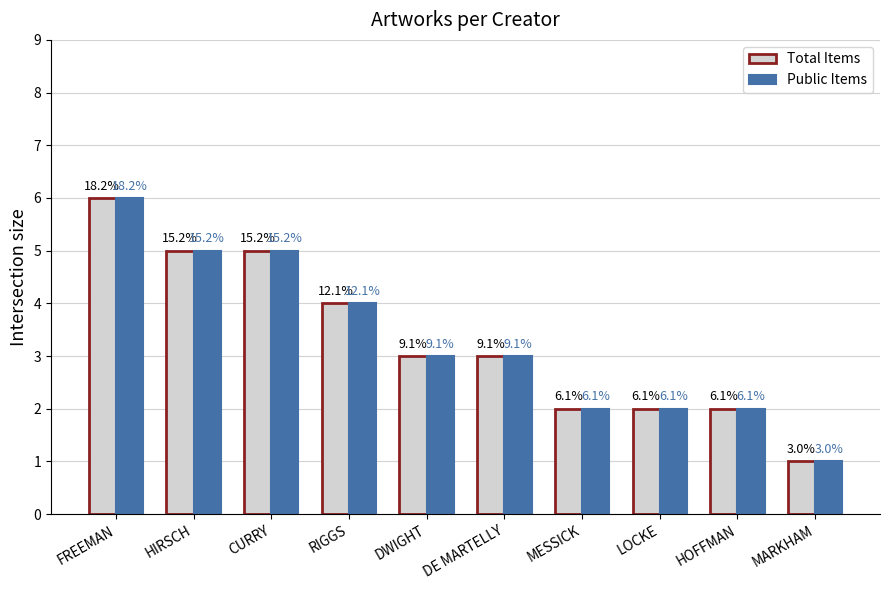

Between HIRSCH and MARKHAM, which series saw the biggest shift?

Total Items